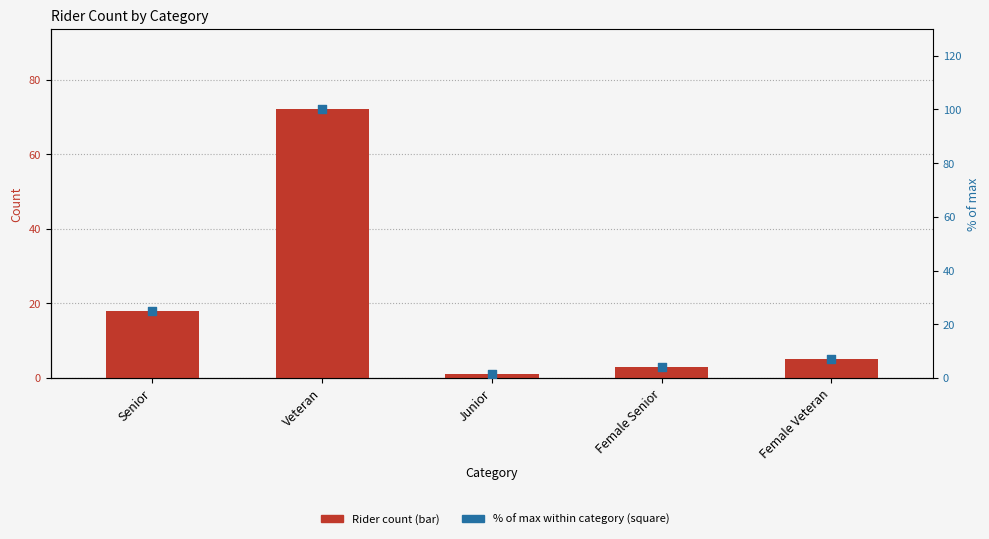

At which category is the sum across all series the highest?

Veteran